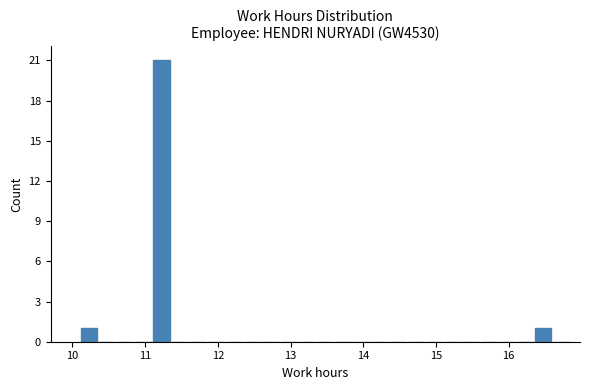

Read against the x-axis, roughly where is the centre of the tallest bar?

11.2